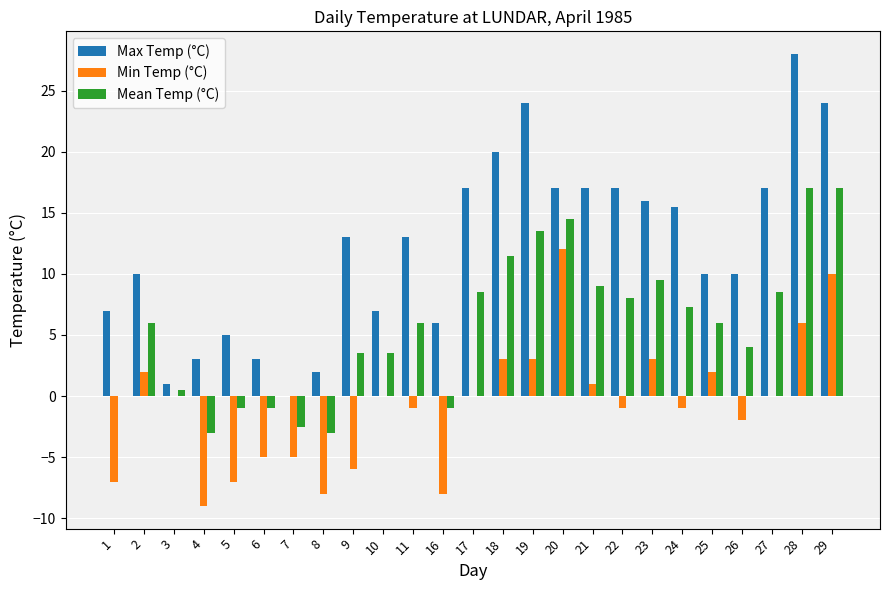

Between 8 and 25, which series saw the biggest shift?

Min Temp (°C)